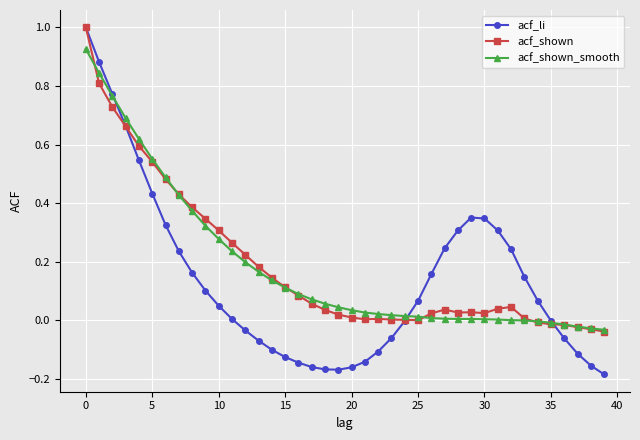

Which series has the largest range (max minus min)?

acf_li